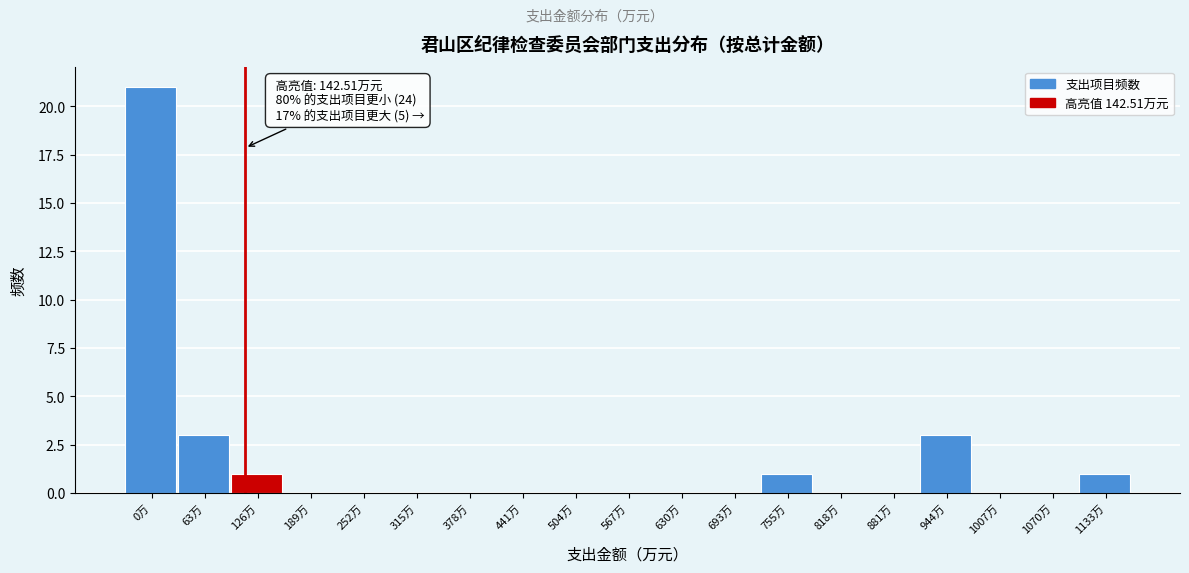

Reading left to right, list all the values displayed in this chart.

0万=21	63万=3	126万=1	189万=0	252万=0	315万=0	378万=0	441万=0	504万=0	567万=0	630万=0	693万=0	755万=1	818万=0	881万=0	944万=3	1007万=0	1070万=0	1133万=1